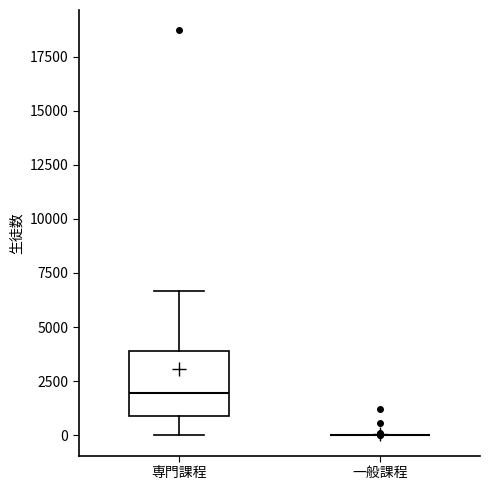

Reading left to right, read every box against the y-axis: the position of its median line, the range the box covers, and the ends of its whiskers. The values are not printed on the chart, so give them approximately, as read against the axis.

専門課程: median 2000, box 1000 to 4000, whiskers 0 to 6500
一般課程: box collapsed to a line at 0, whiskers 0 to 0